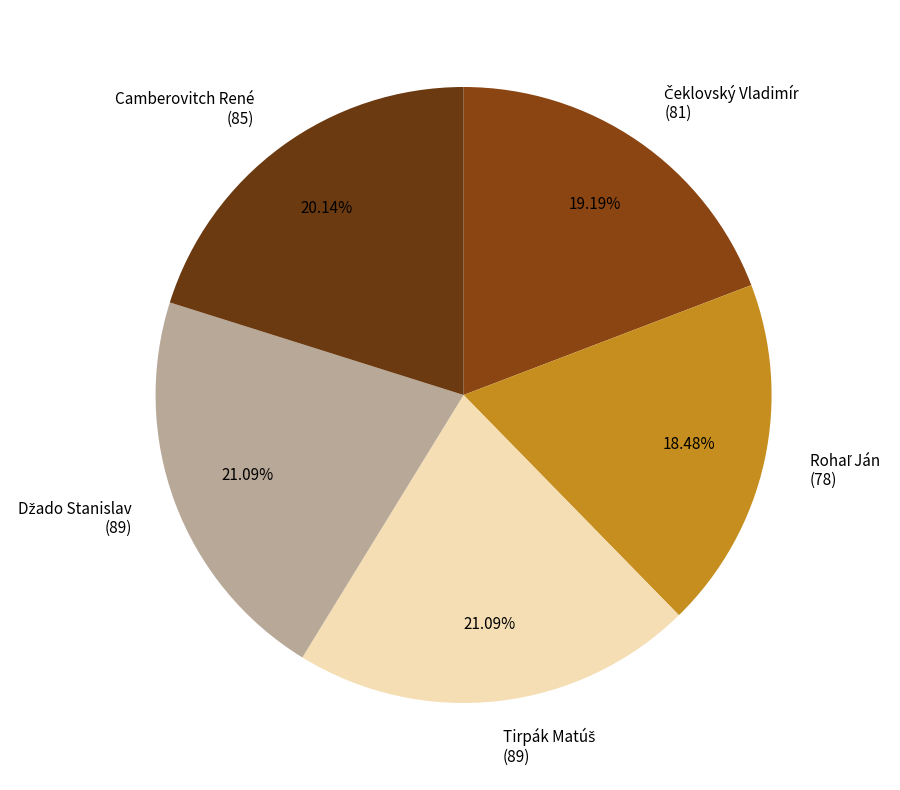

Is there any slice that represents more than half of the pie?

No